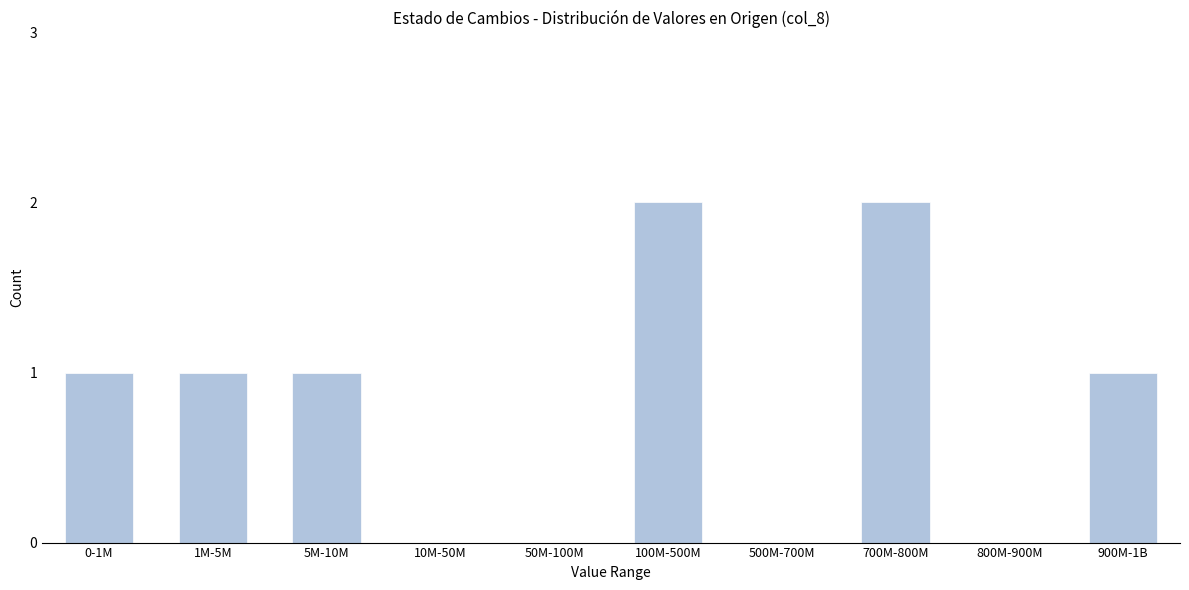

Reading left to right, list all the values displayed in this chart.

0-1M=1	1M-5M=1	5M-10M=1	10M-50M=0	50M-100M=0	100M-500M=2	500M-700M=0	700M-800M=2	800M-900M=0	900M-1B=1